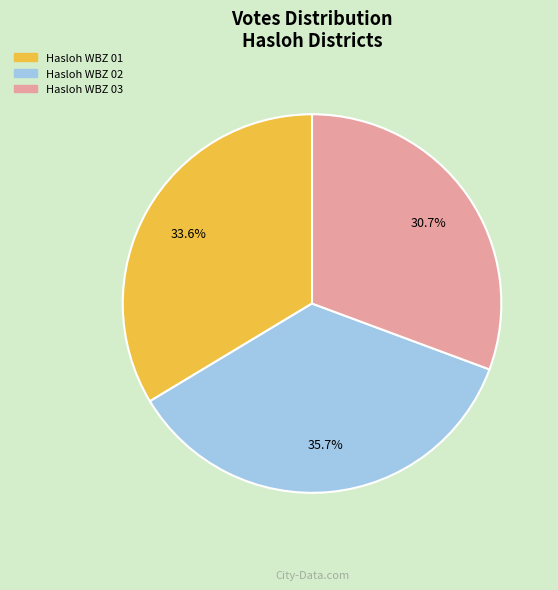

Is there a majority slice in this chart?

No